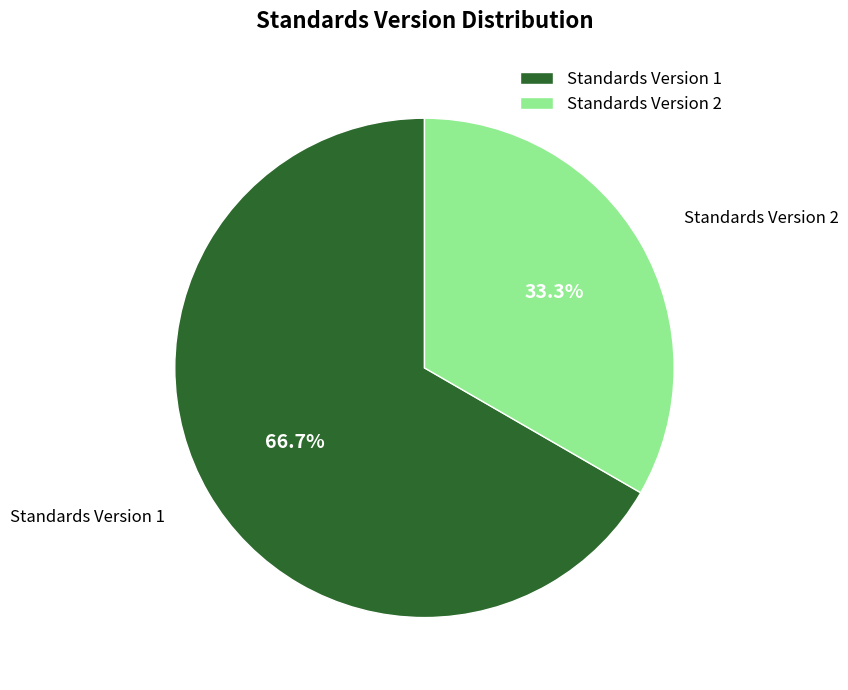

What is the total percentage of Standards Version 2 and Standards Version 1?

100.0%